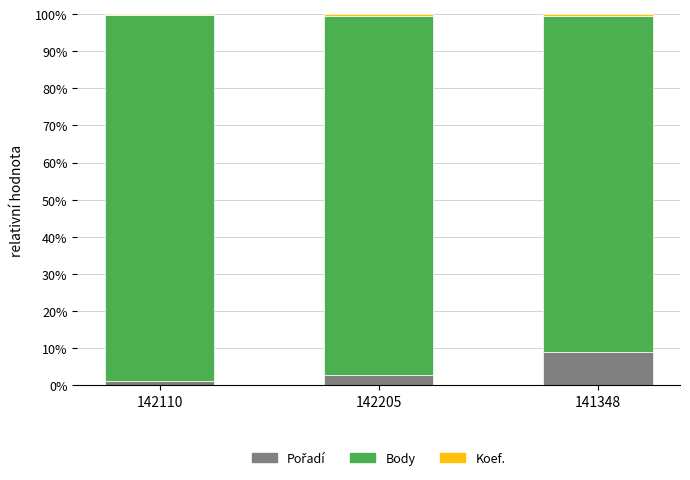

Are the bars horizontal?

No